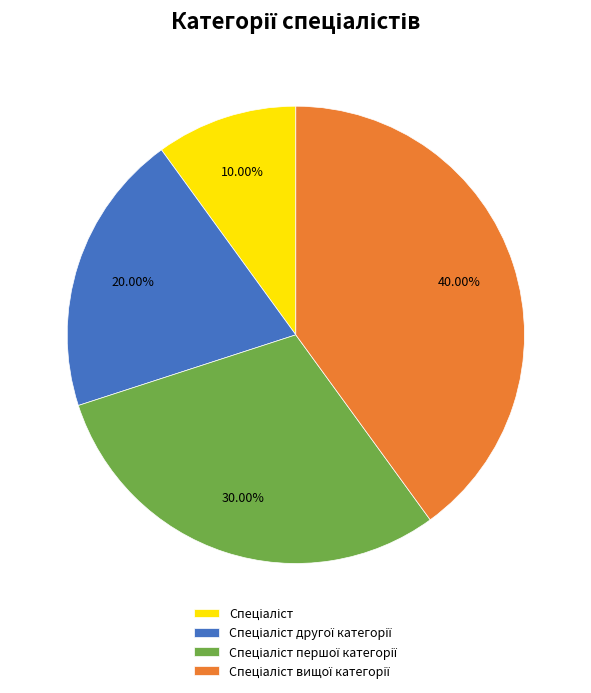

Is there a majority slice in this chart?

No